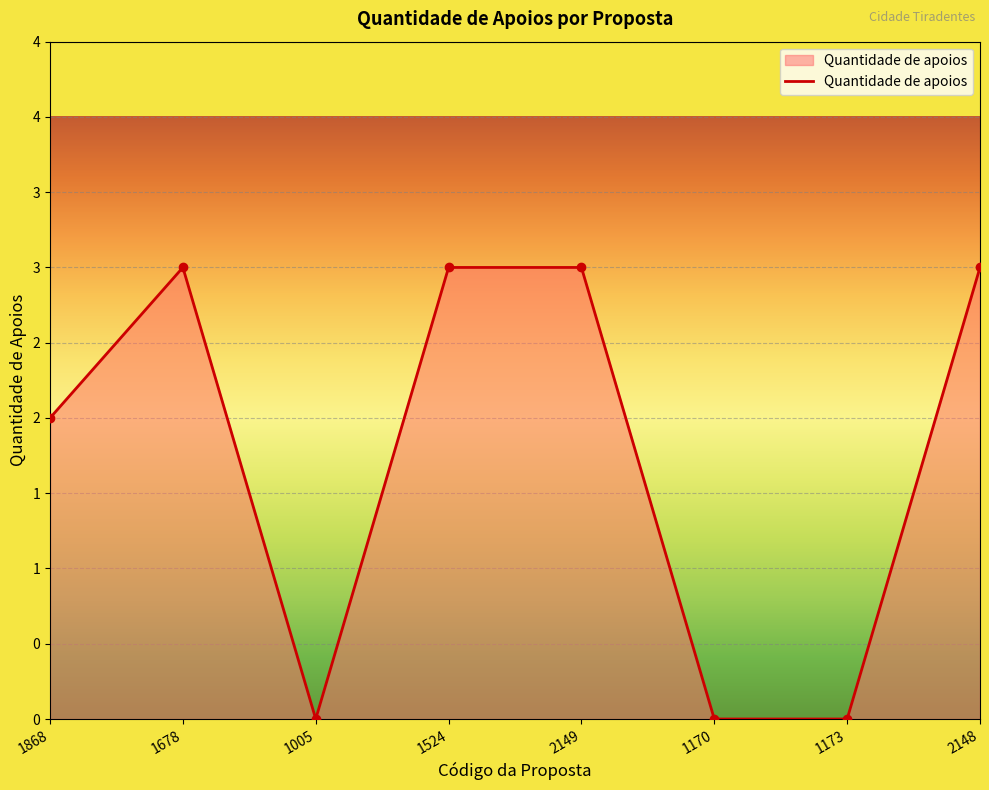

How many points are higher than both their immediate neighbors (excluding endpoints)?

1